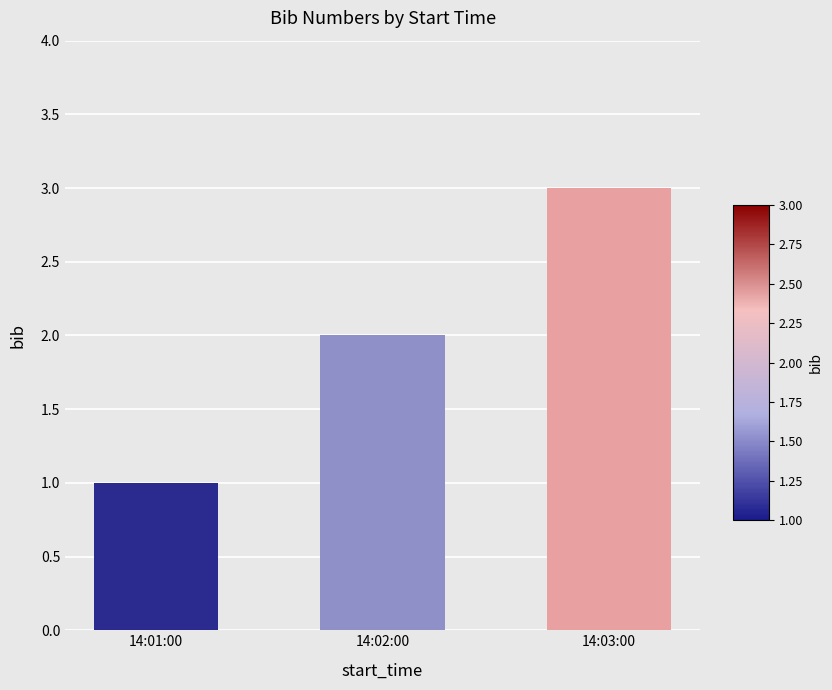

Reading left to right, extract all data points from this chart.

14:01:00=1	14:02:00=2	14:03:00=3